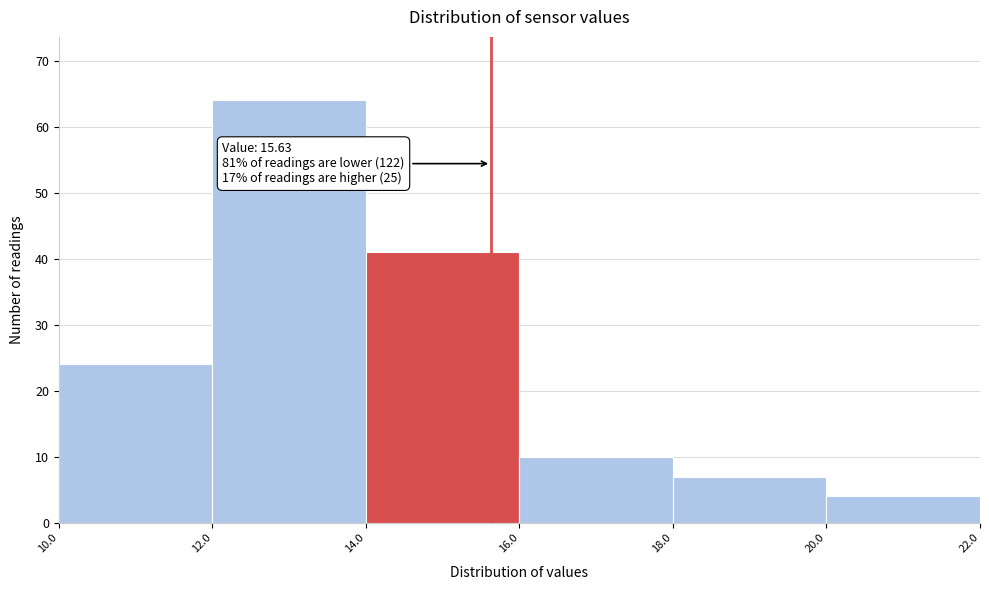

Over which range of the x-axis is the bar tallest?

12.0 to 14.0